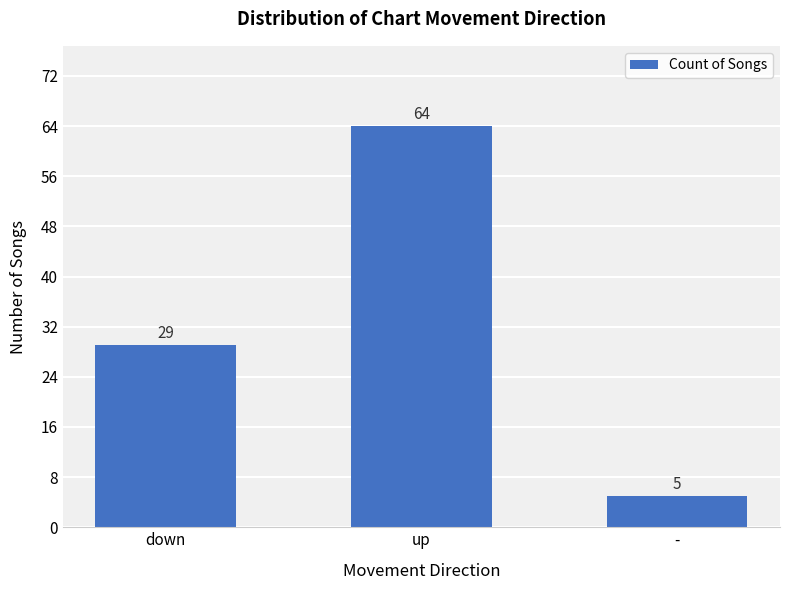

What is the difference between the maximum and minimum values?

59